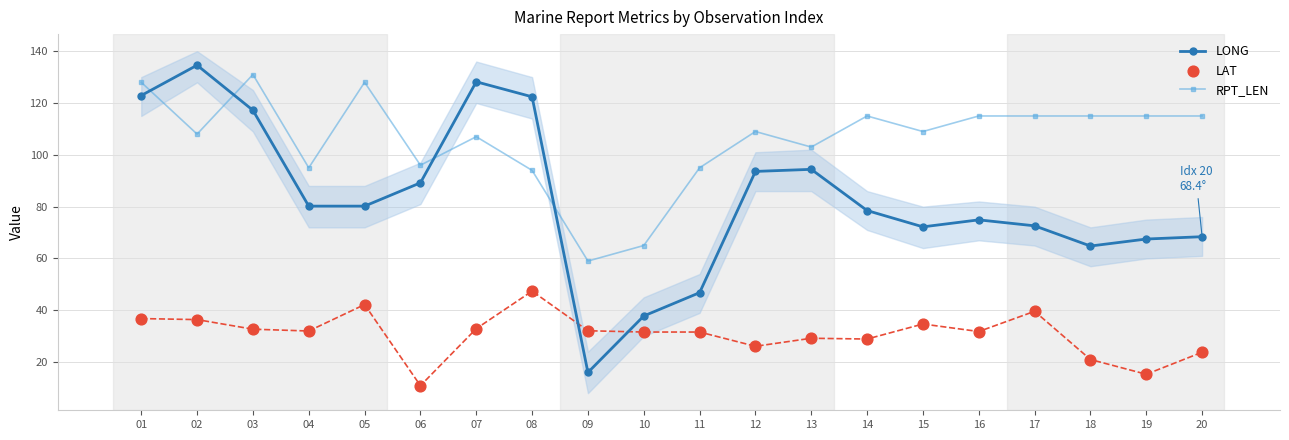

Which series has the largest Y range (max minus min)?

LONG